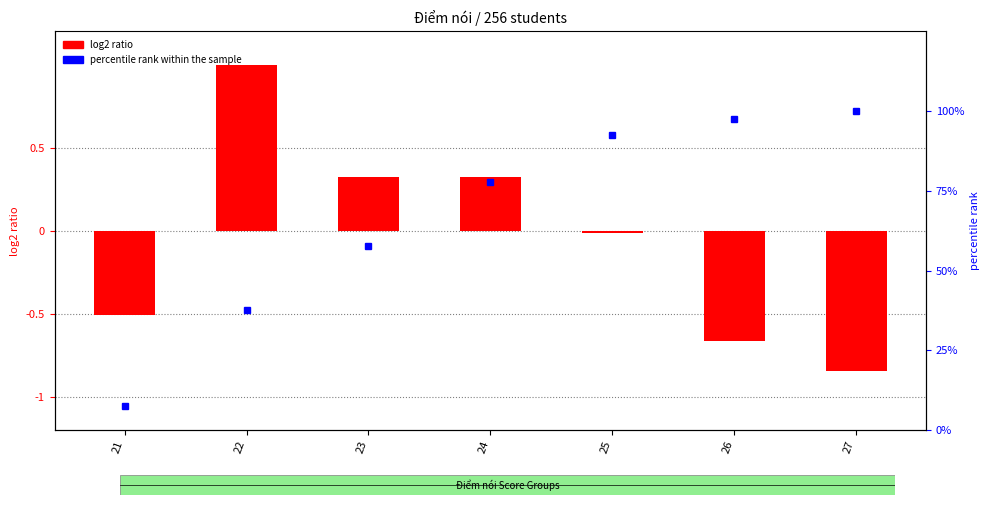

What is the difference between the maximum and minimum values in the log2 ratio series?

1.8